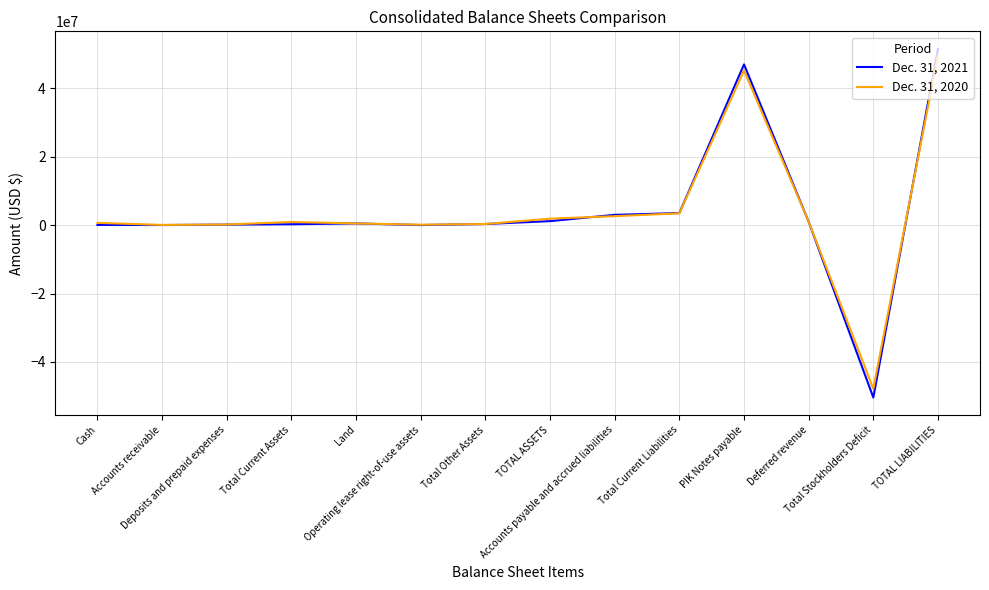

What is the minimum value for Dec. 31, 2020?

-47829437